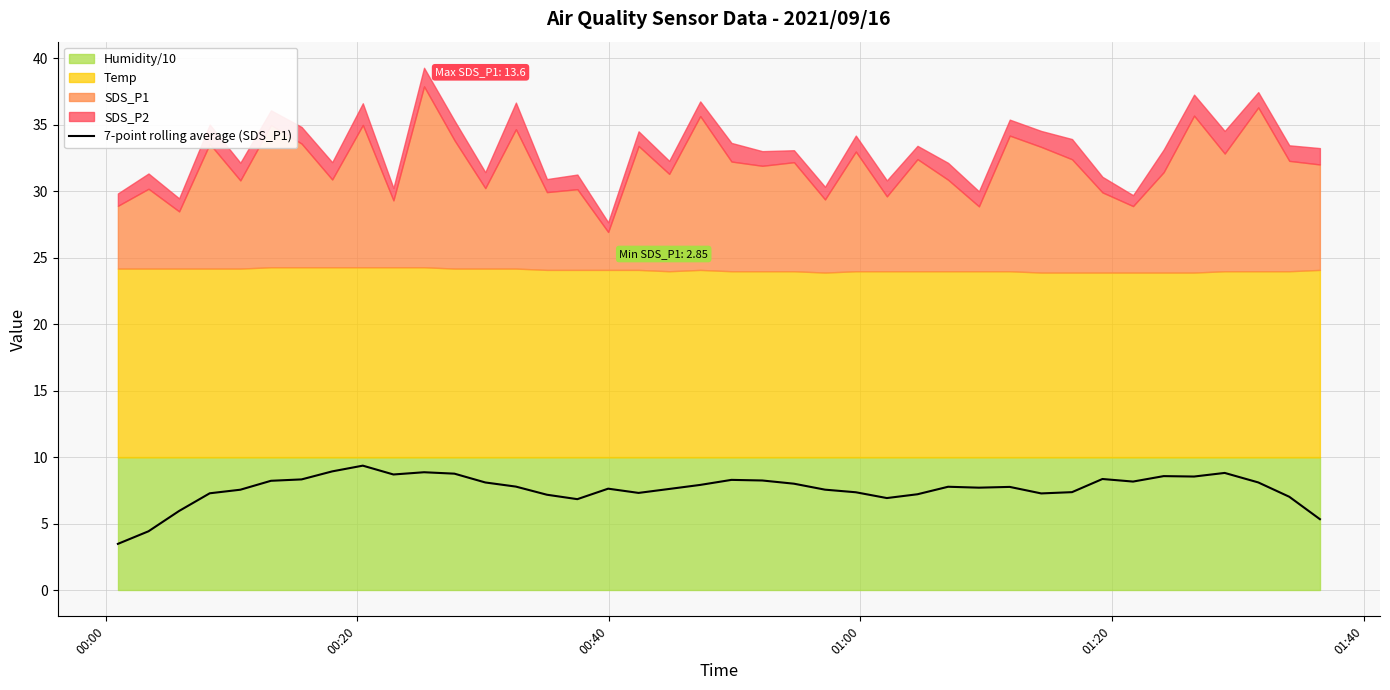

What is the difference between the second highest and minimum values?

5.5